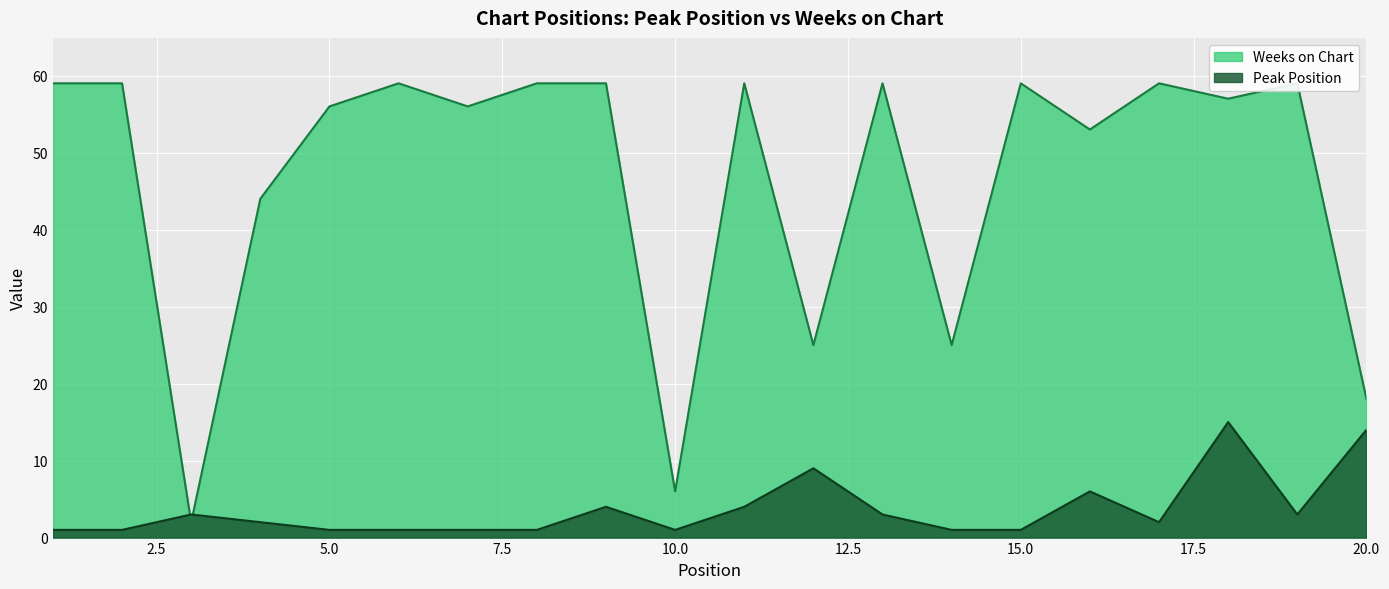

How many distinct data groups are displayed?

2